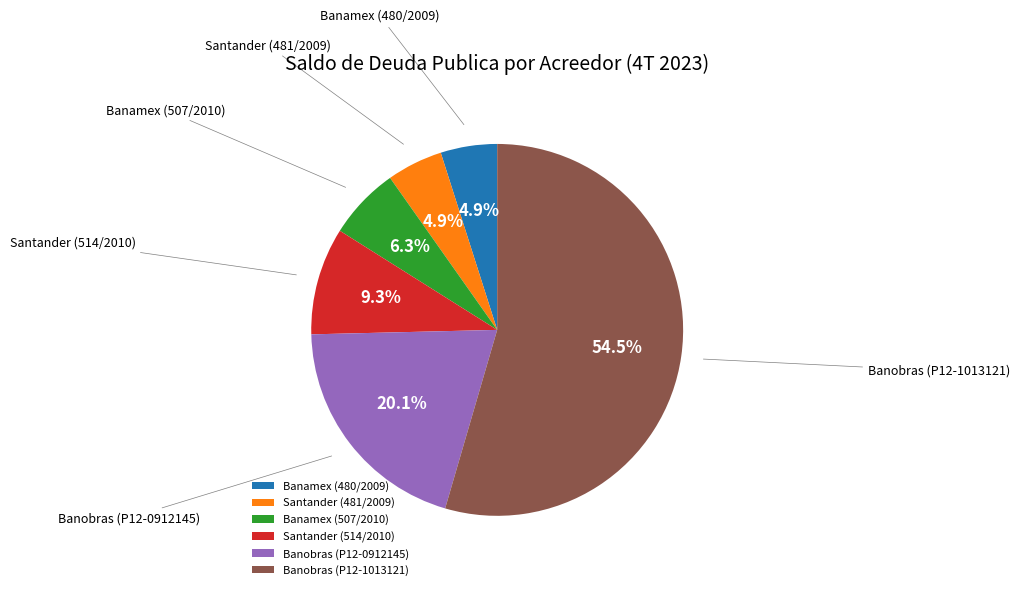

True or false: Banobras (P12-0912145) accounts for 29% of the total.

False